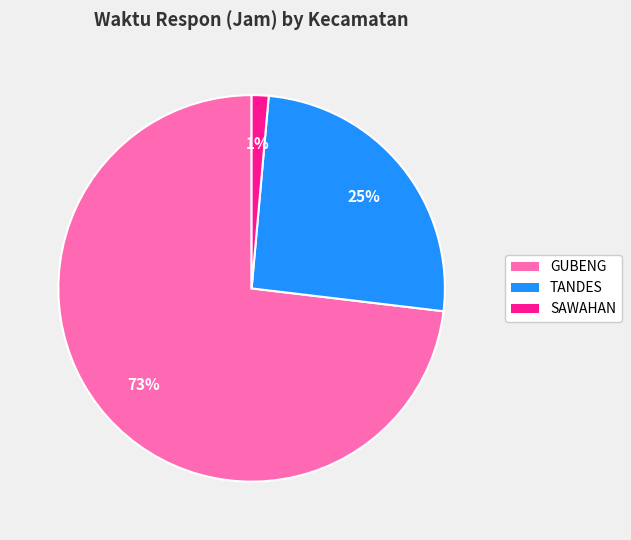

Which has a higher value, TANDES or GUBENG?

GUBENG